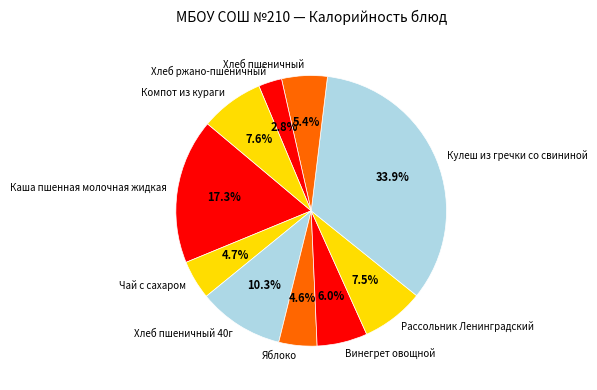

To the nearest percent, what percentage of the pie is Хлеб ржано-пшеничный?

3%